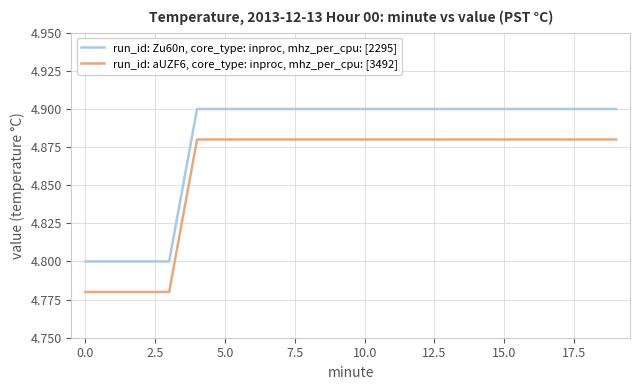

List the series in order of their peak value, highest first.

run_id: Zu60n, core_type: inproc, mhz_per_cpu: [2295], run_id: aUZF6, core_type: inproc, mhz_per_cpu: [3492]